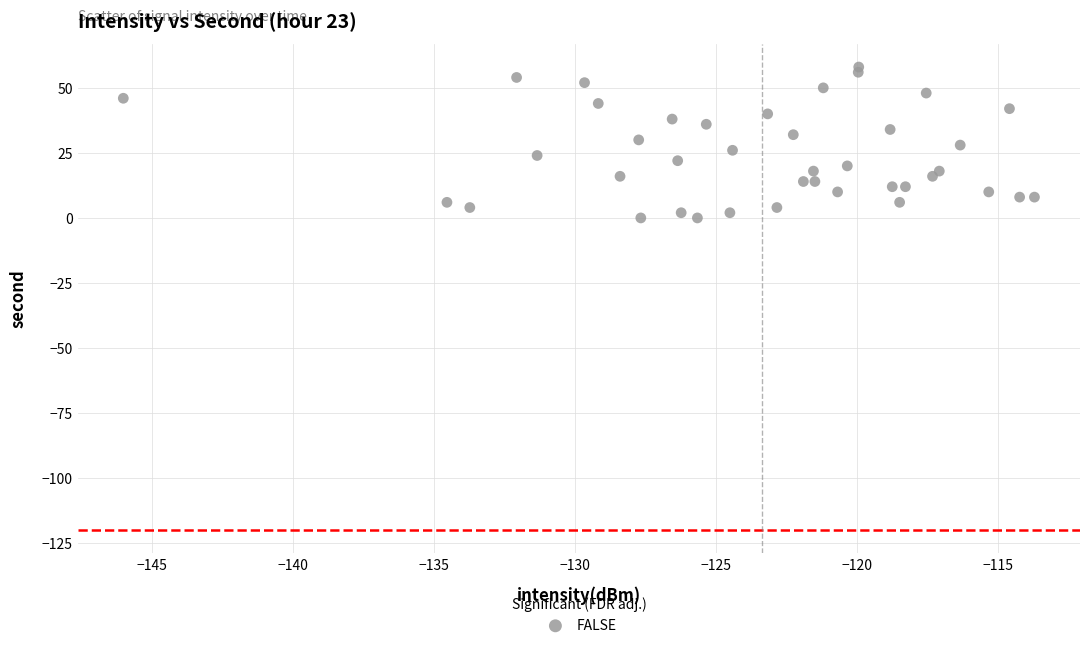

What is the range of Y values (max minus min)?

58